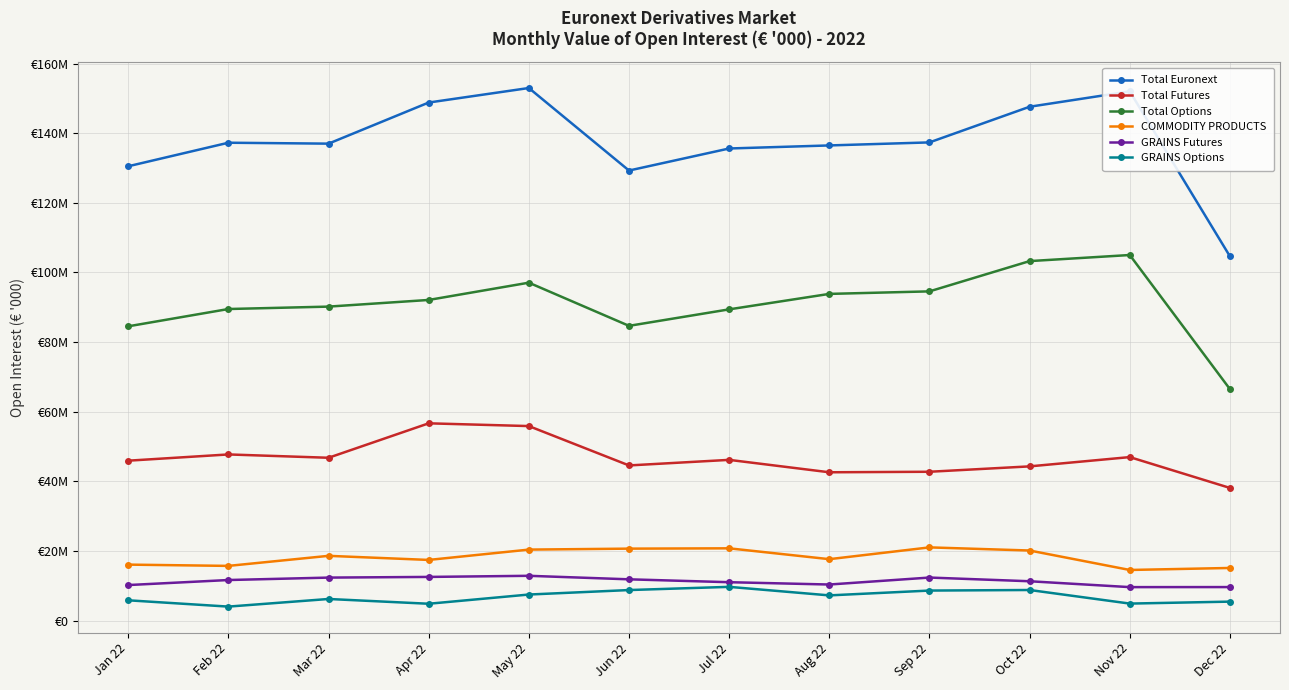

What is the value of the COMMODITY PRODUCTS point at the 1st from the left?

16112783.8